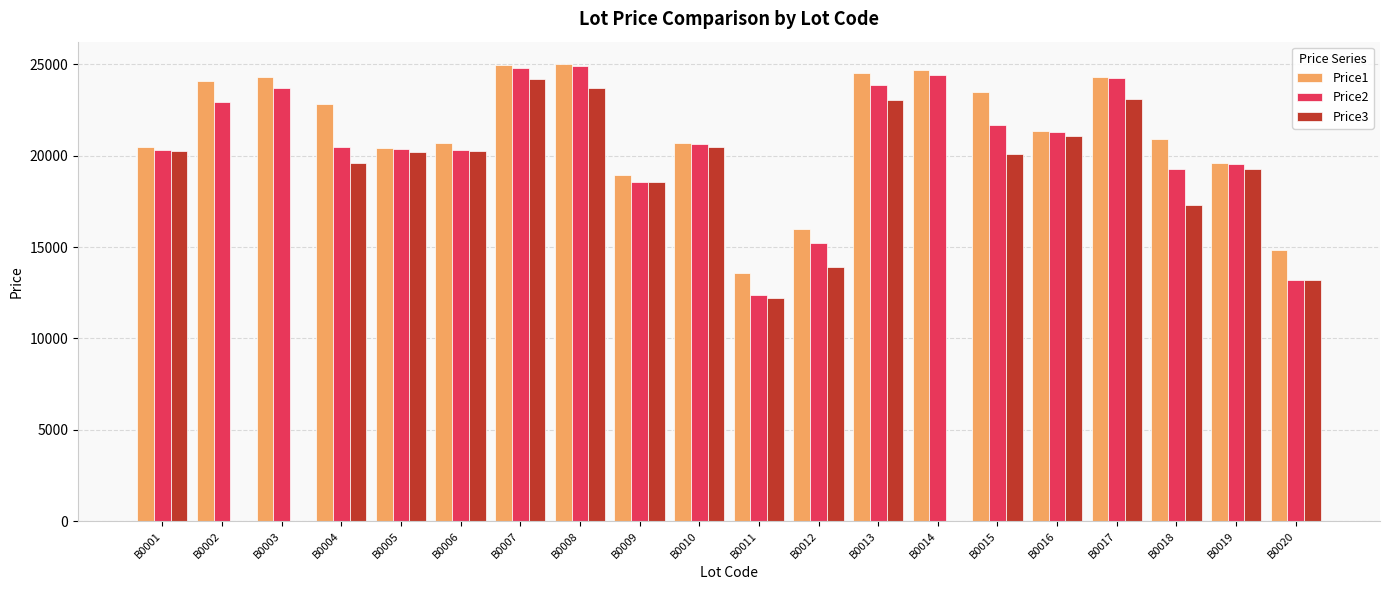

The value of Price2 at B0008 is 24918. True or false?

True